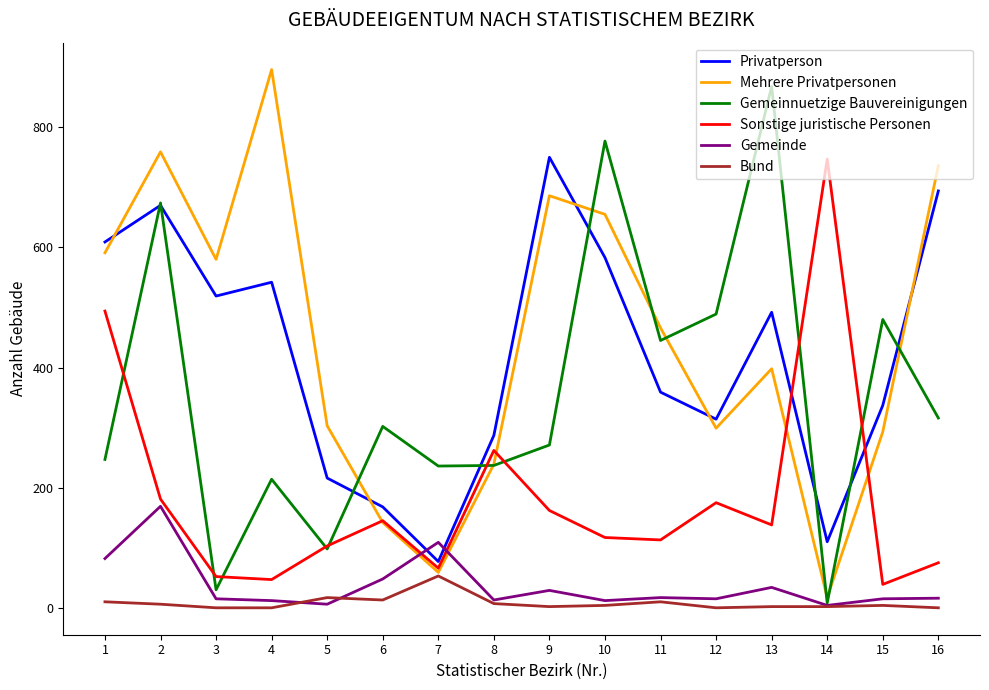

What is the maximum value shown in the chart?

896